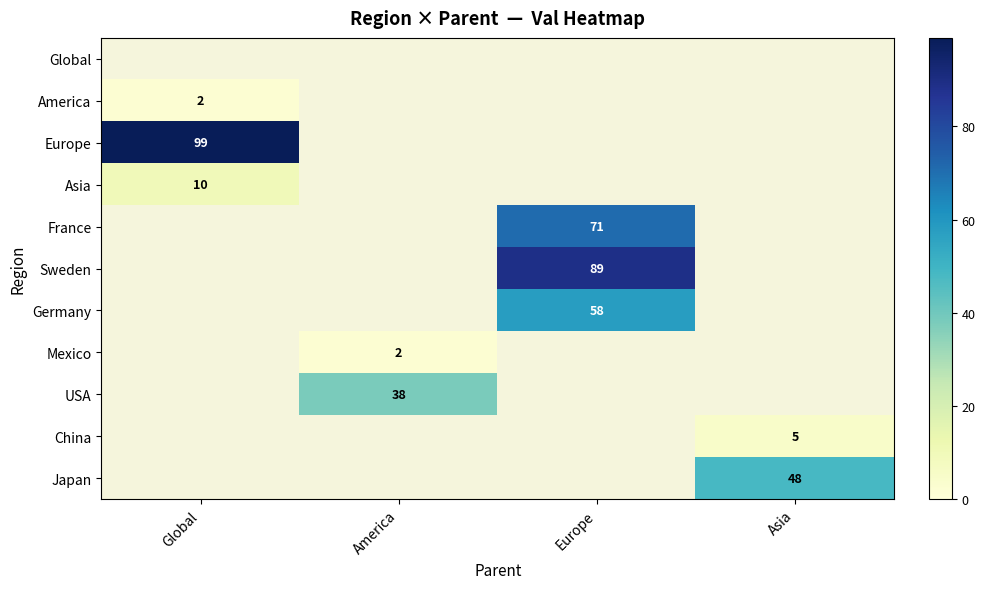

The value of Asia at Global is 7. True or false?

False